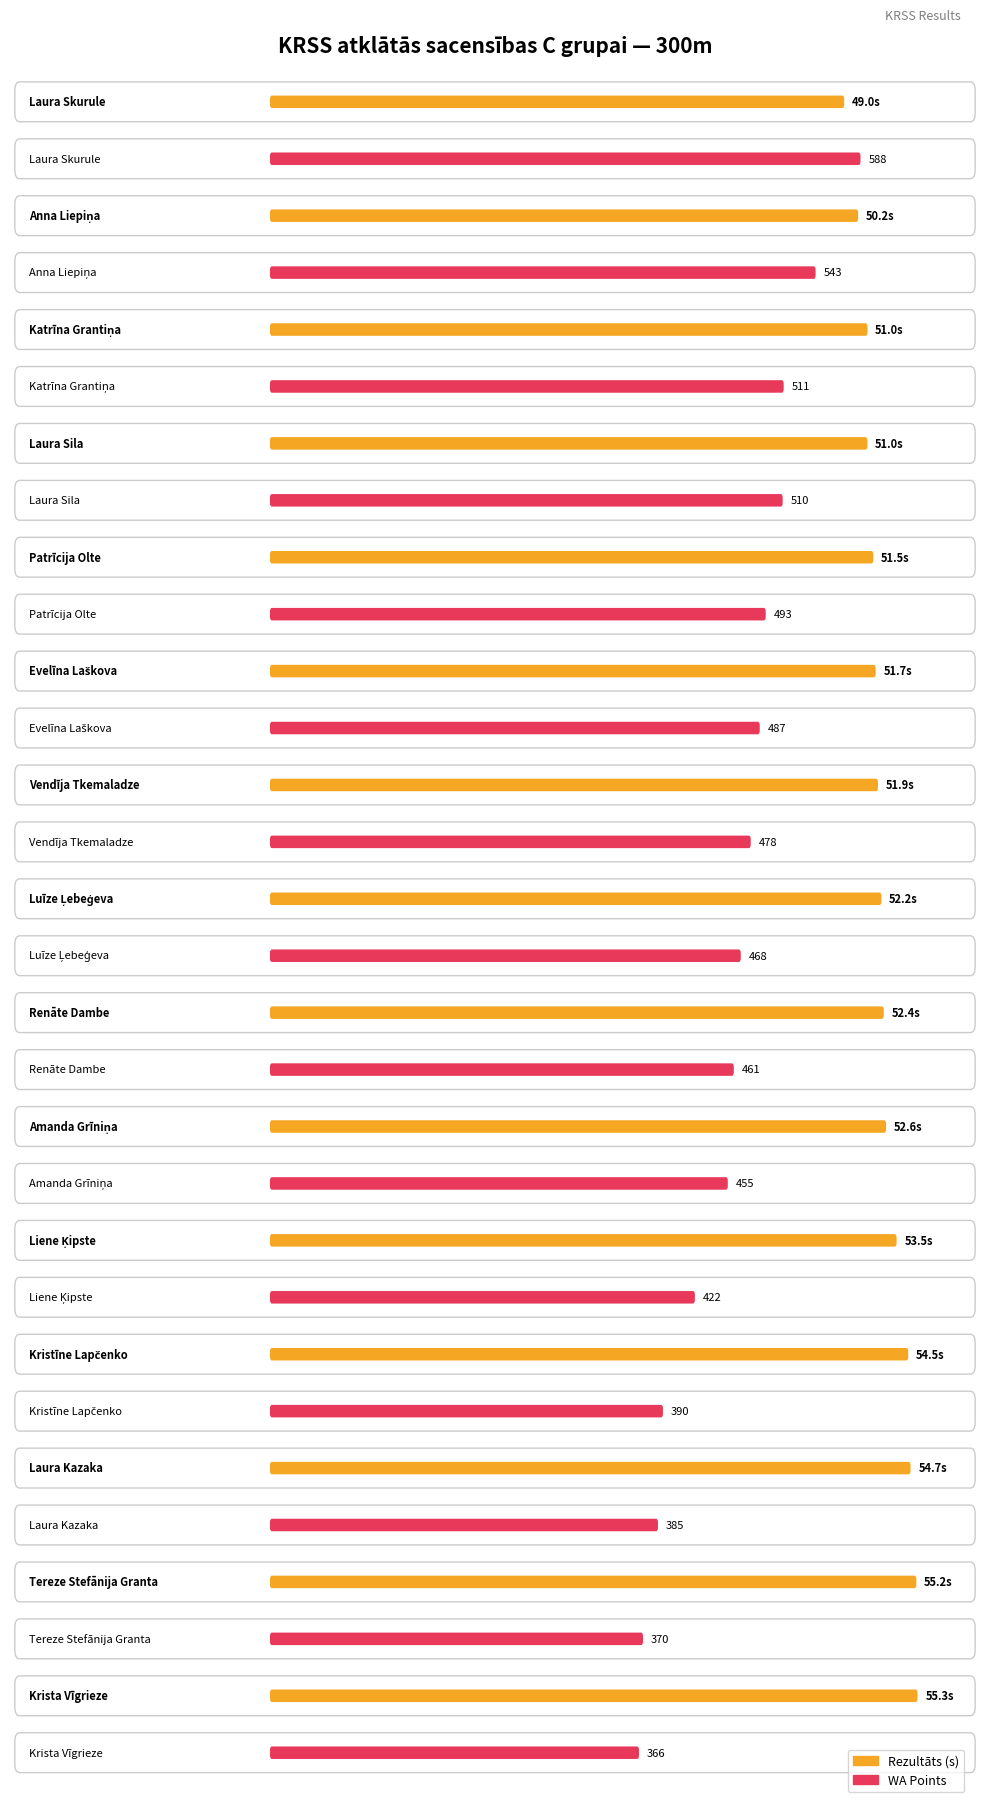

What is the highest value of the WA series?

588.0